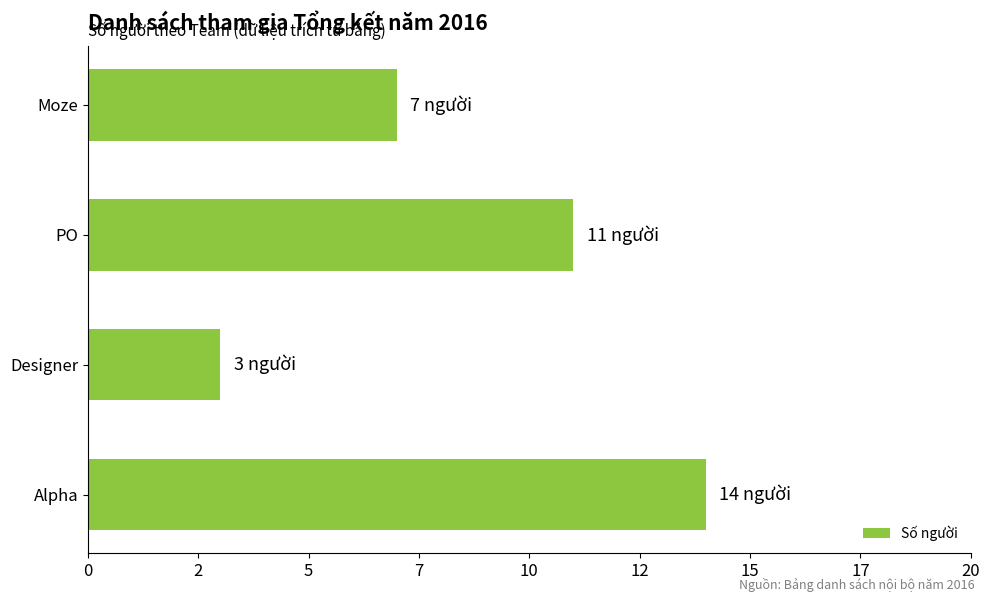

List the labels in order of value, smallest first.

Designer, Moze, PO, Alpha